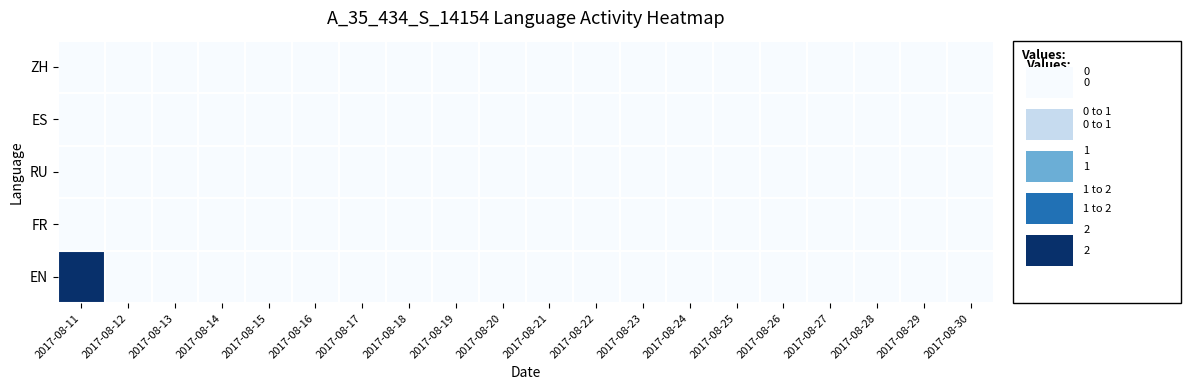

Count the number of data series in this chart.

5